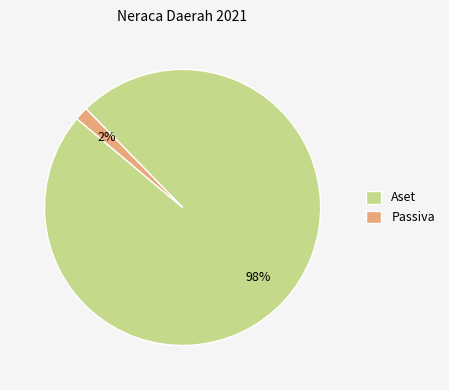

To the nearest percent, what portion does Passiva represent?

2%